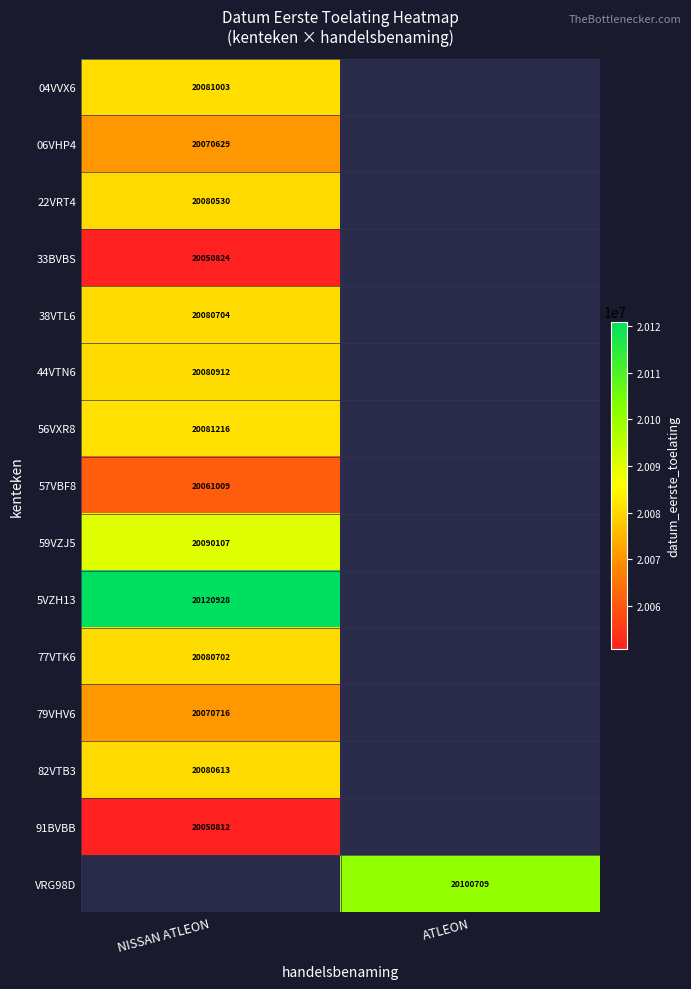

Between ATLEON and NISSAN ATLEON, which is larger?

NISSAN ATLEON